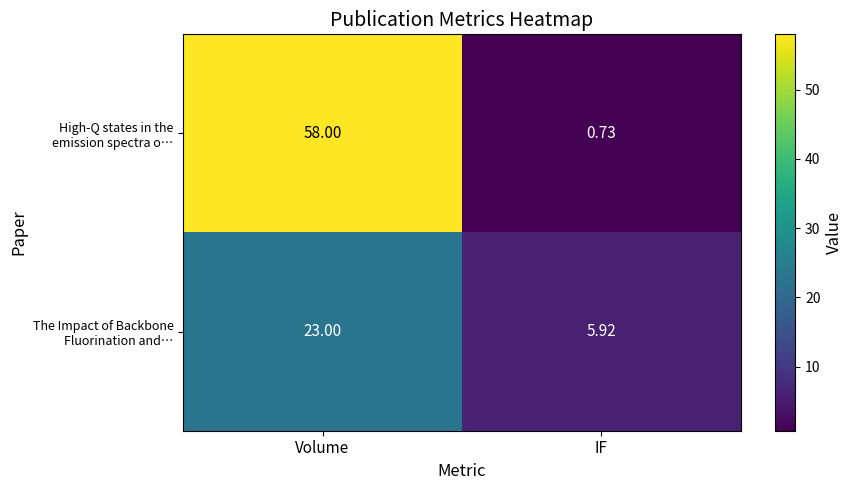

At which category is the sum across all series the highest?

Volume